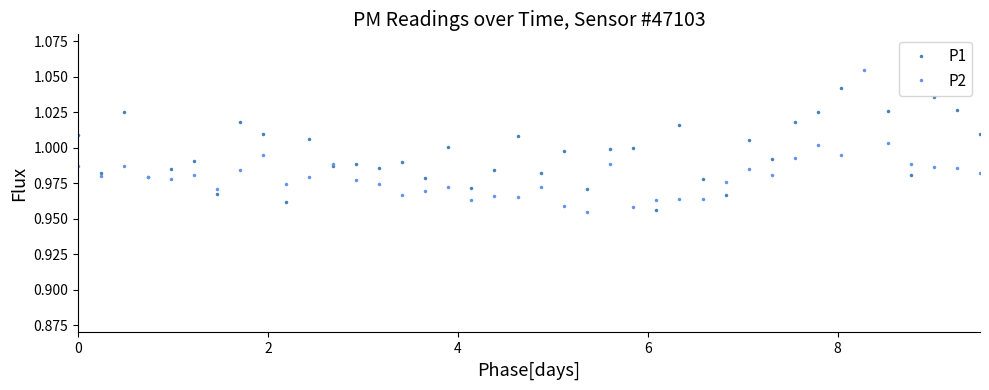

True or false: P2 has more than 1 points higher than both neighbors.

True